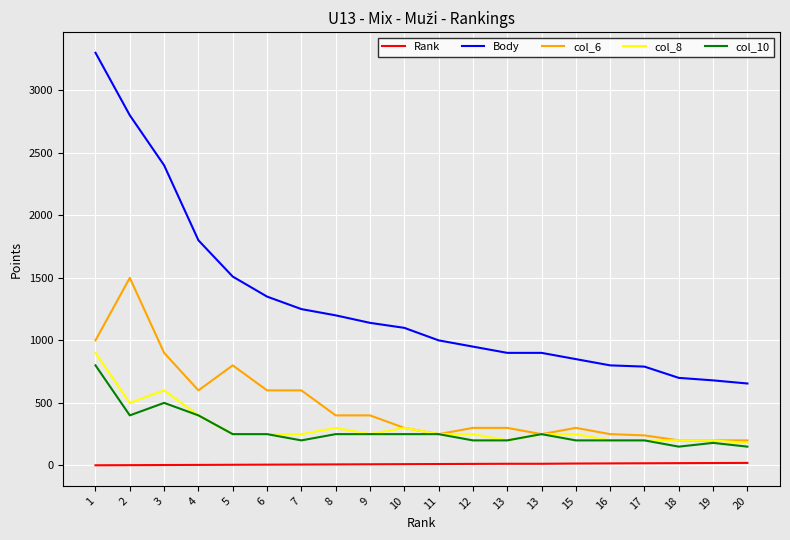

Reading left to right, what are all the values shown in this chart?

Rank: 1	2	3	4	5	6	7	8	9	10	11	12	13	13	15	16	17	18	19	20
Body: 3300	2800	2400	1800	1510	1350	1250	1200	1140	1100	1000	950	900	900	850	800	790	700	680	655
col_6: 1000	1500	900	600	800	600	600	400	400	300	250	300	300	250	300	250	240	200	200	200
col_8: 900	500	600	400	250	250	250	300	250	300	250	250	200	250	250	200	200	200	200	180
col_10: 800	400	500	400	250	250	200	250	250	250	250	200	200	250	200	200	200	150	180	150